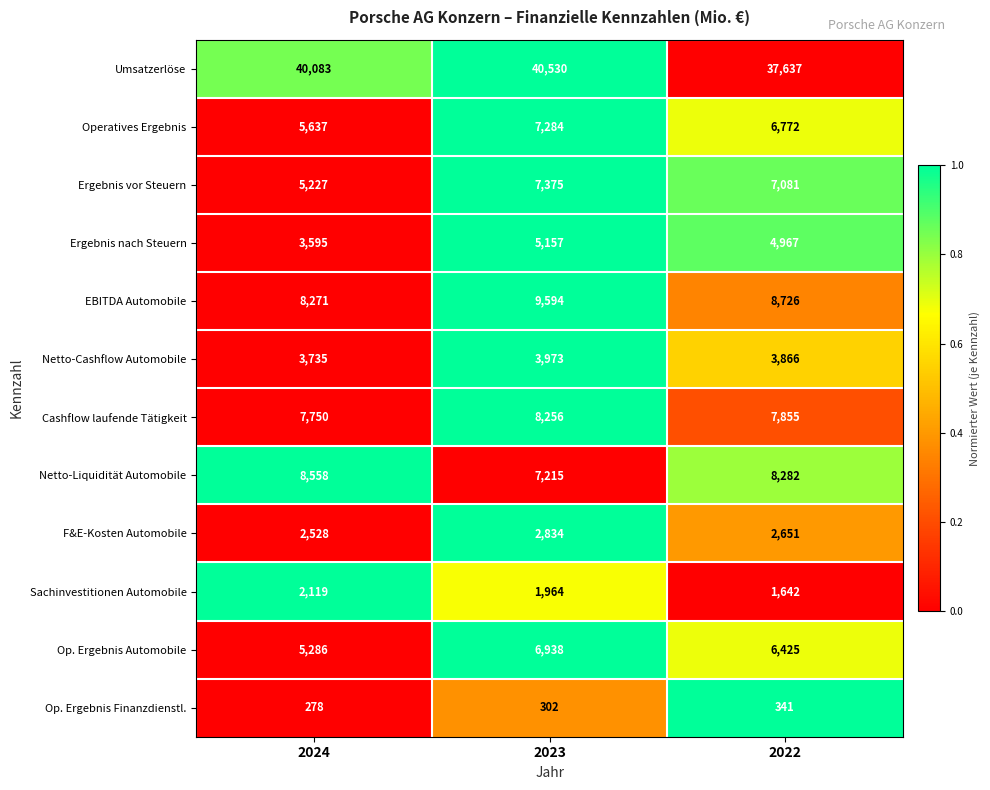

Is it true that Op. Ergebnis Finanzdienstl. equals 302 at 2023?

True